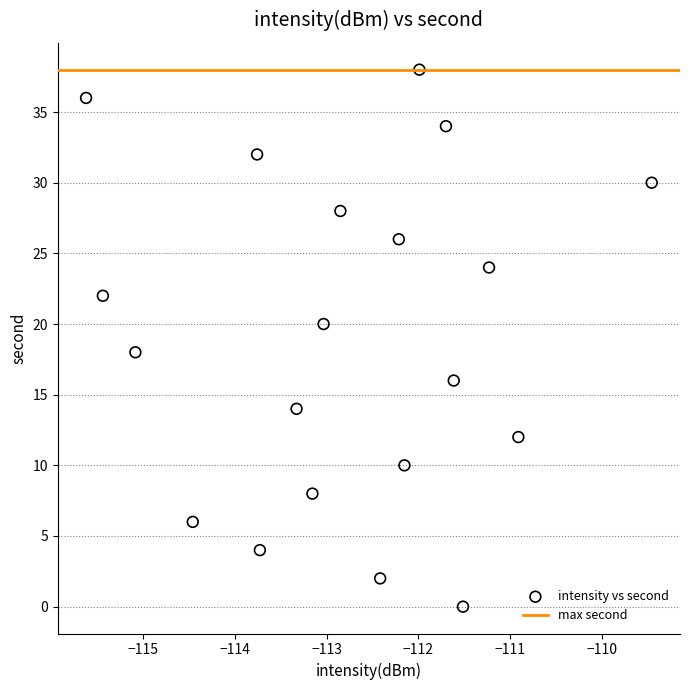

What is the range of Y values (max minus min)?

38